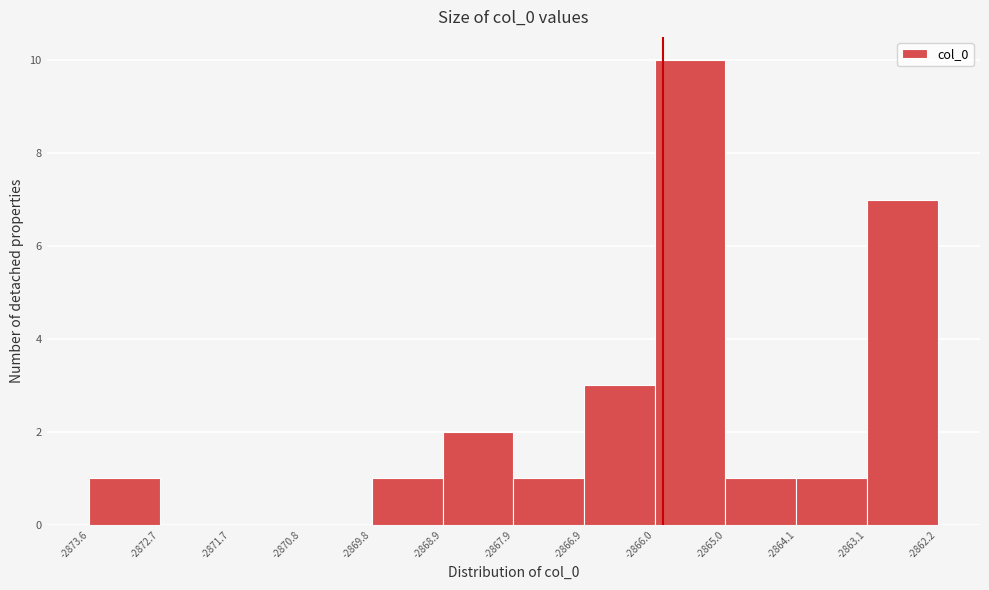

What is the height of the bar covering -2869.8 to -2868.9 on the x-axis? The values are not printed on the chart, so give them approximately, as read against the axis.

1